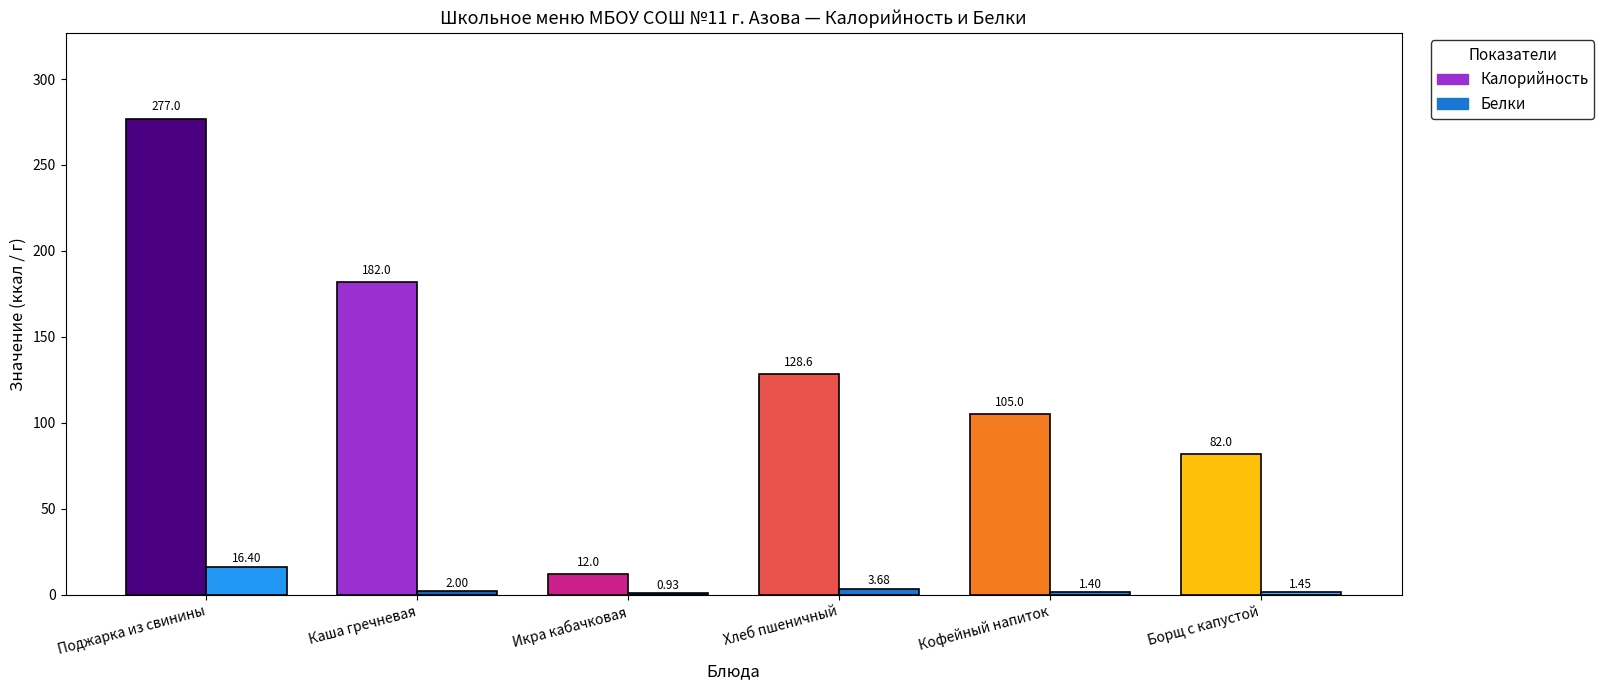

What is the smallest value displayed?

0.9